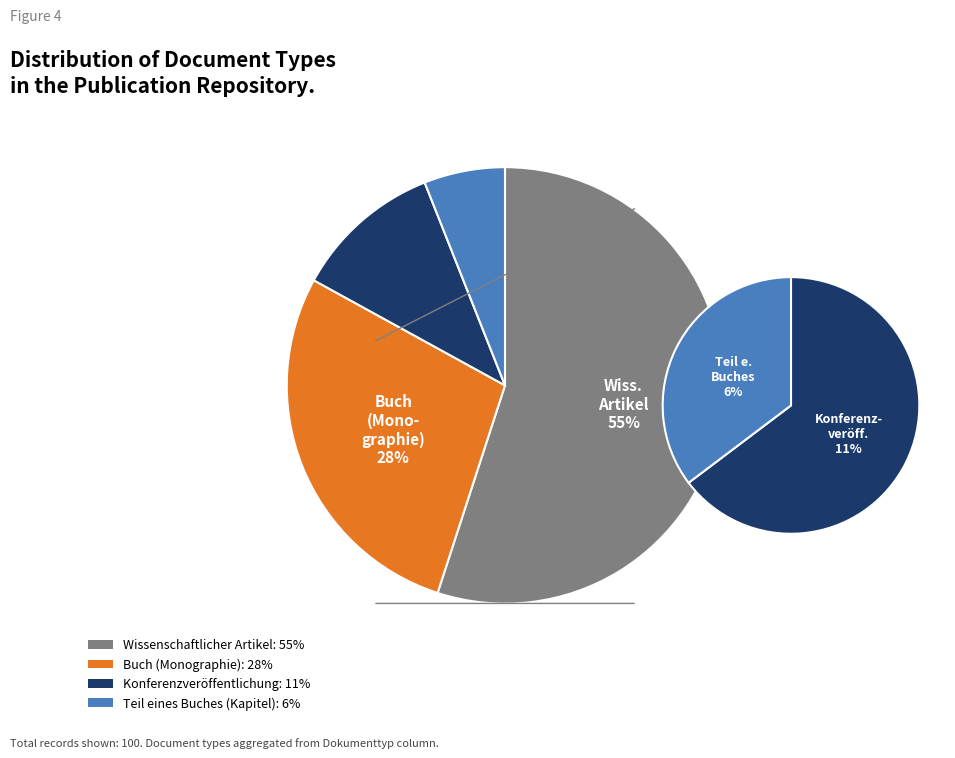

Does any single category account for the majority?

Yes